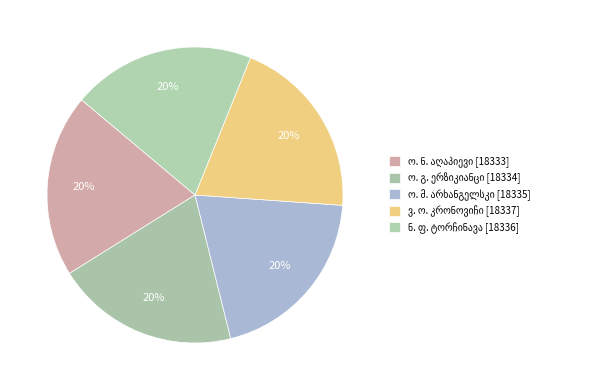

How many slices are in this pie chart?

5